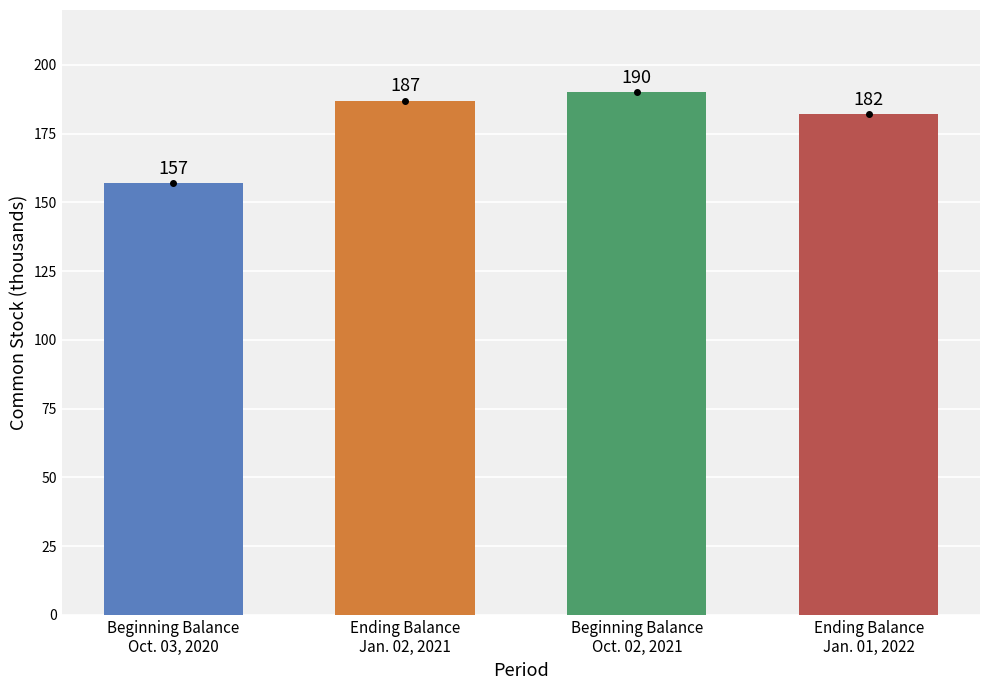

What is the minimum value shown in the chart?

157